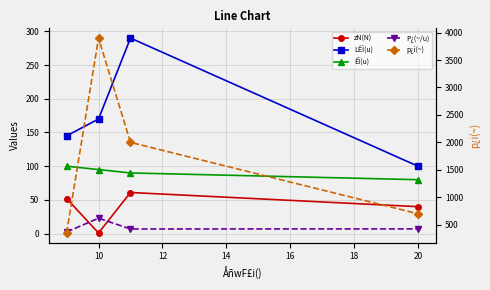

Is this an area chart (filled region under the line)?

No